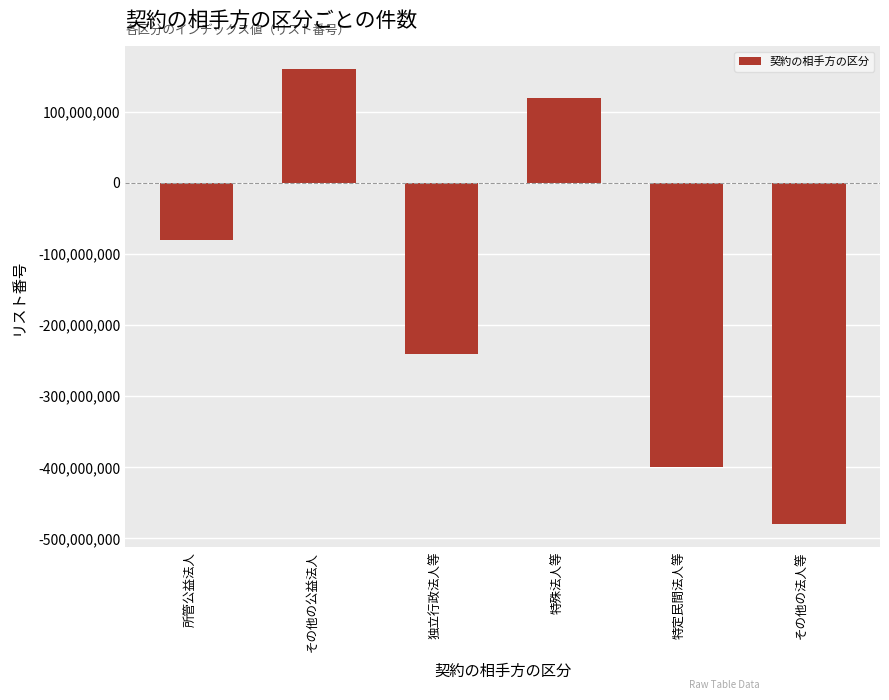

What is the difference between the values at 特定民間法人等 and その他の公益法人?

560000000